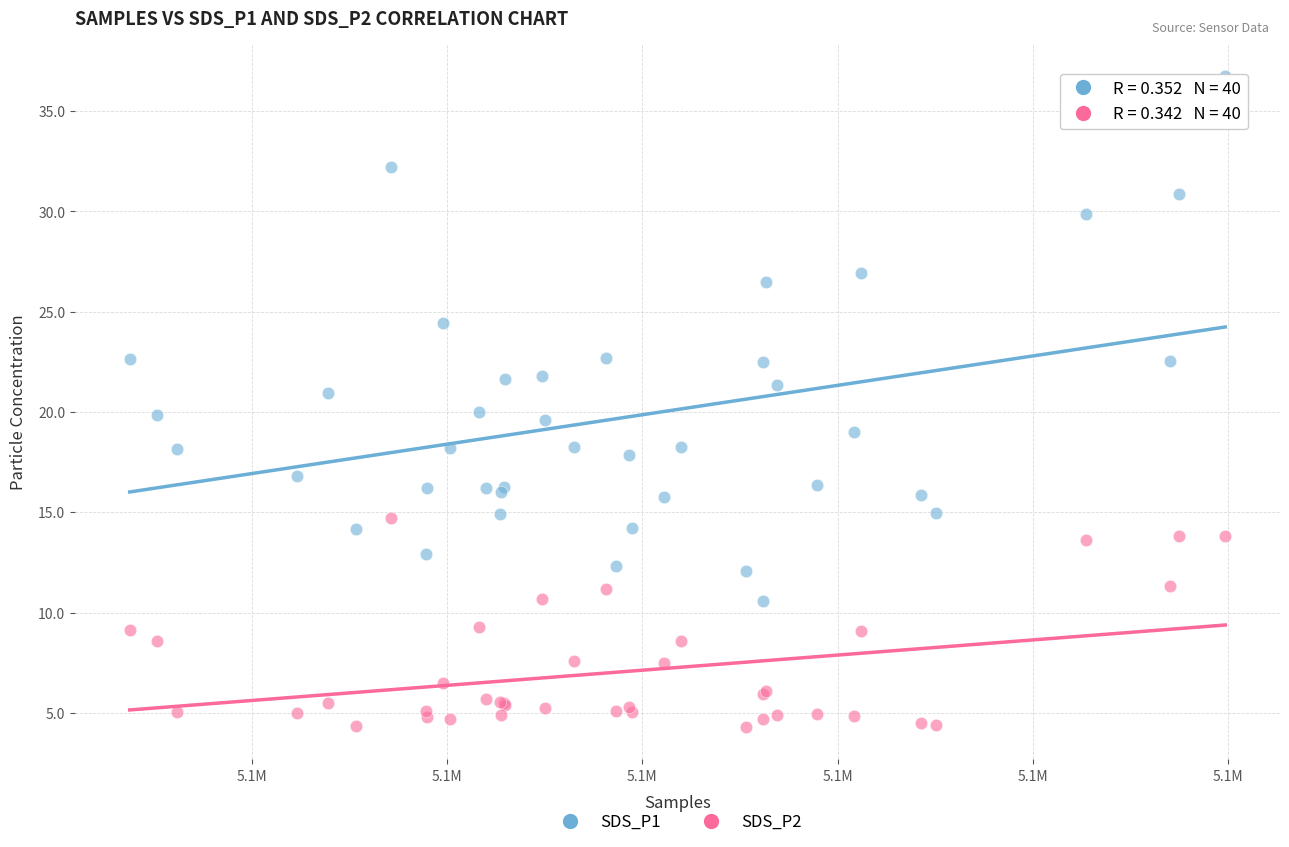

Which series reaches the maximum Y coordinate?

SDS_P1